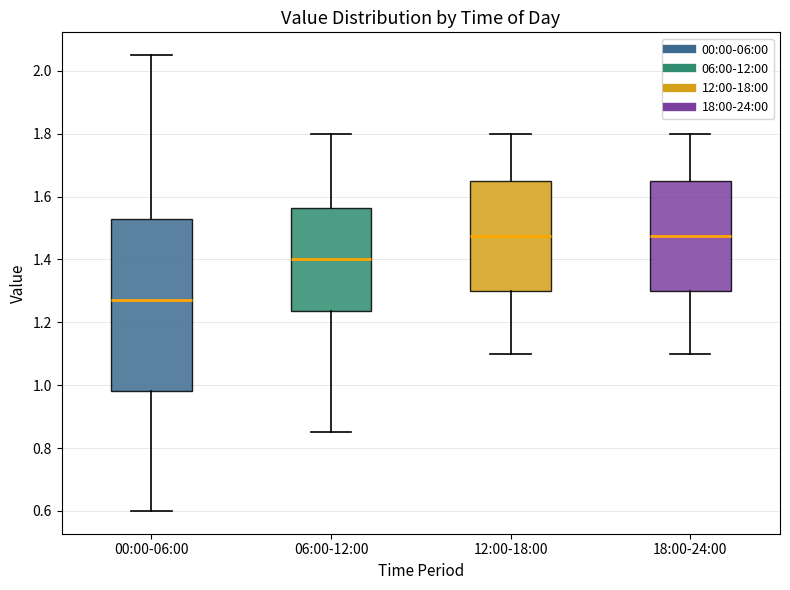

Reading left to right, read every box against the y-axis: the position of its median line, the range the box covers, and the ends of its whiskers. The values are not printed on the chart, so give them approximately, as read against the axis.

00:00-06:00: median 1.28, box 0.98 to 1.52, whiskers 0.60 to 2.06
06:00-12:00: median 1.40, box 1.24 to 1.56, whiskers 0.86 to 1.80
12:00-18:00: median 1.48, box 1.30 to 1.66, whiskers 1.10 to 1.80
18:00-24:00: median 1.48, box 1.30 to 1.66, whiskers 1.10 to 1.80